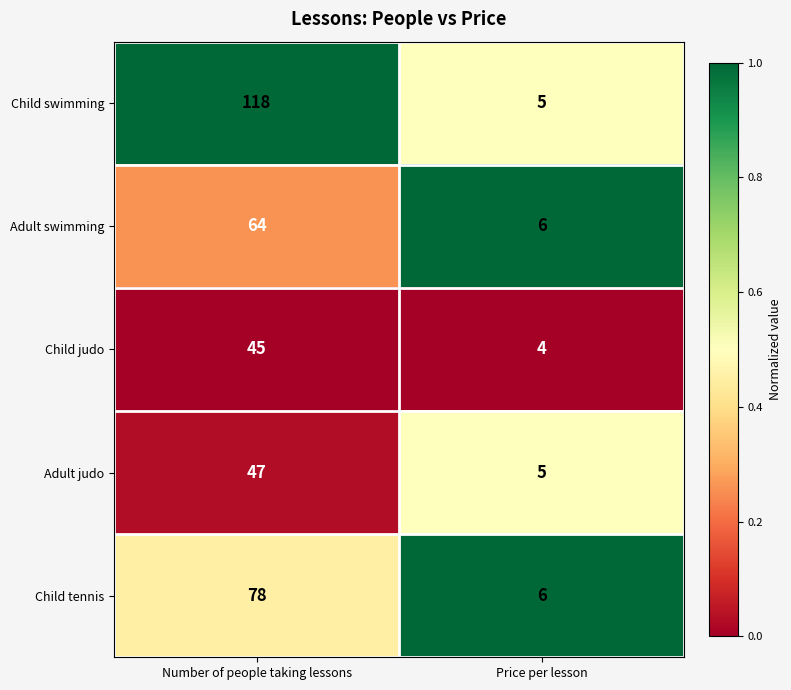

What value does the Child judo series have at Price per lesson?

4